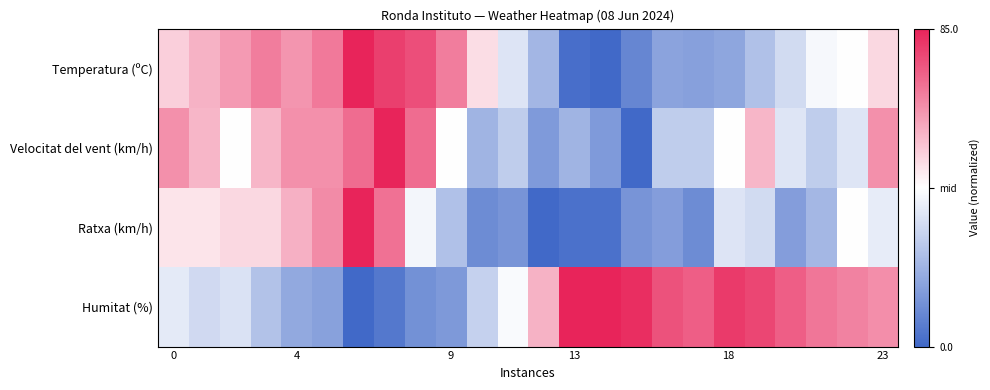

At how many categories does at least one series exceed 0?

23